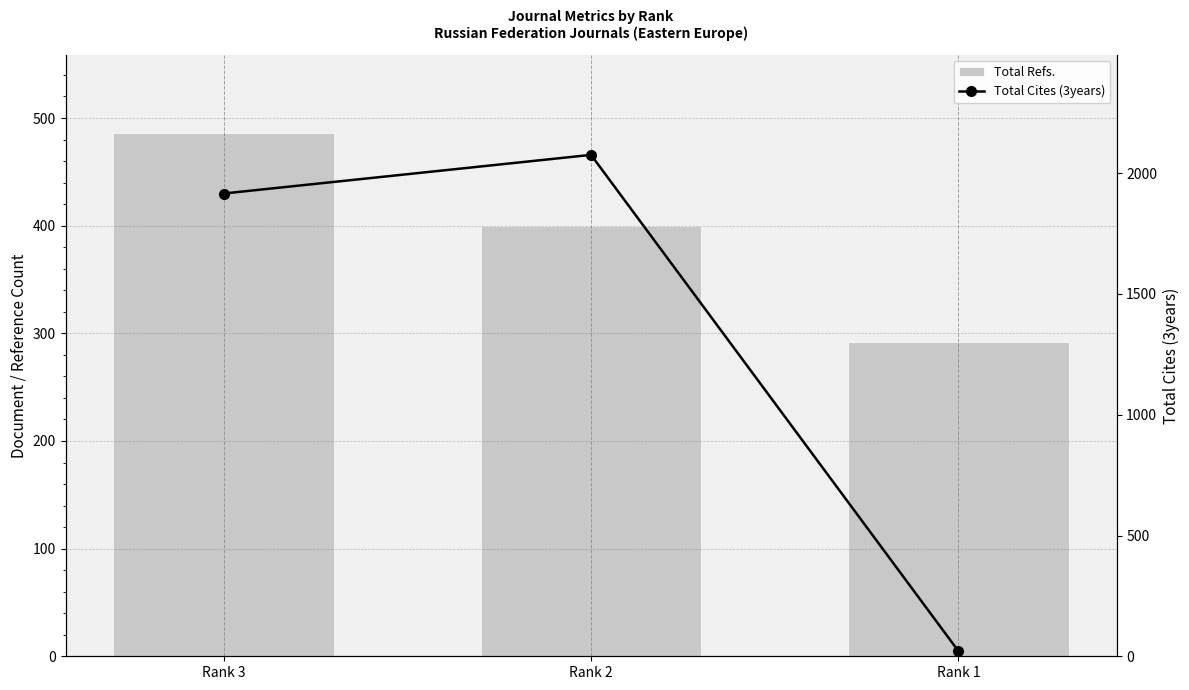

Is it true that Total Refs. equals 258 at Rank 2?

False